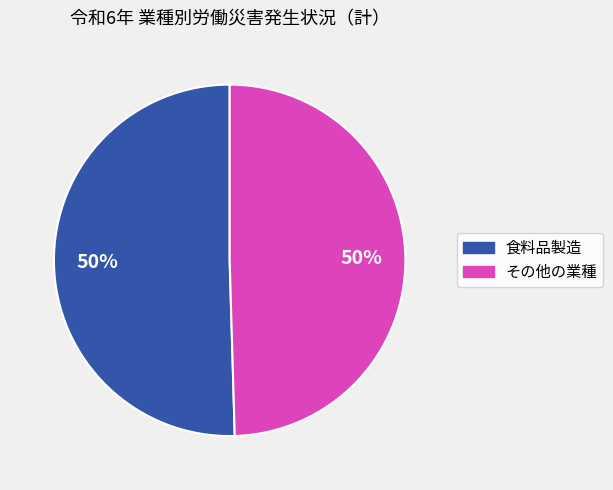

The その他の業種 slice represents 50% of the pie. True or false?

True